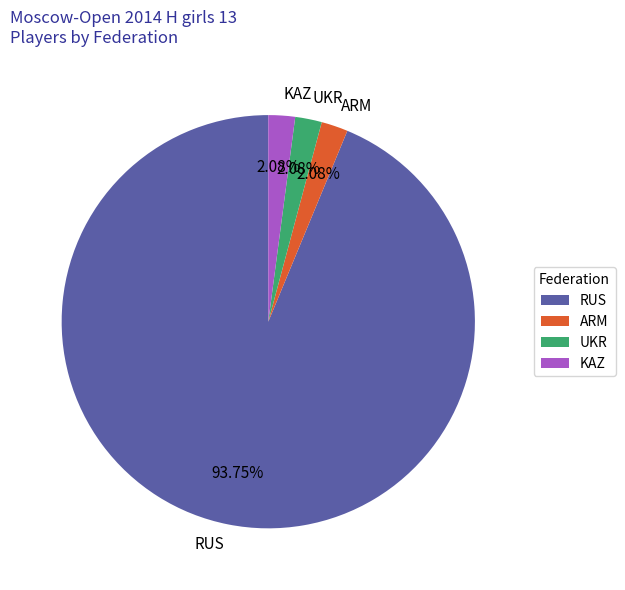

What is the ratio of the value at UKR to the value at ARM?

1.0